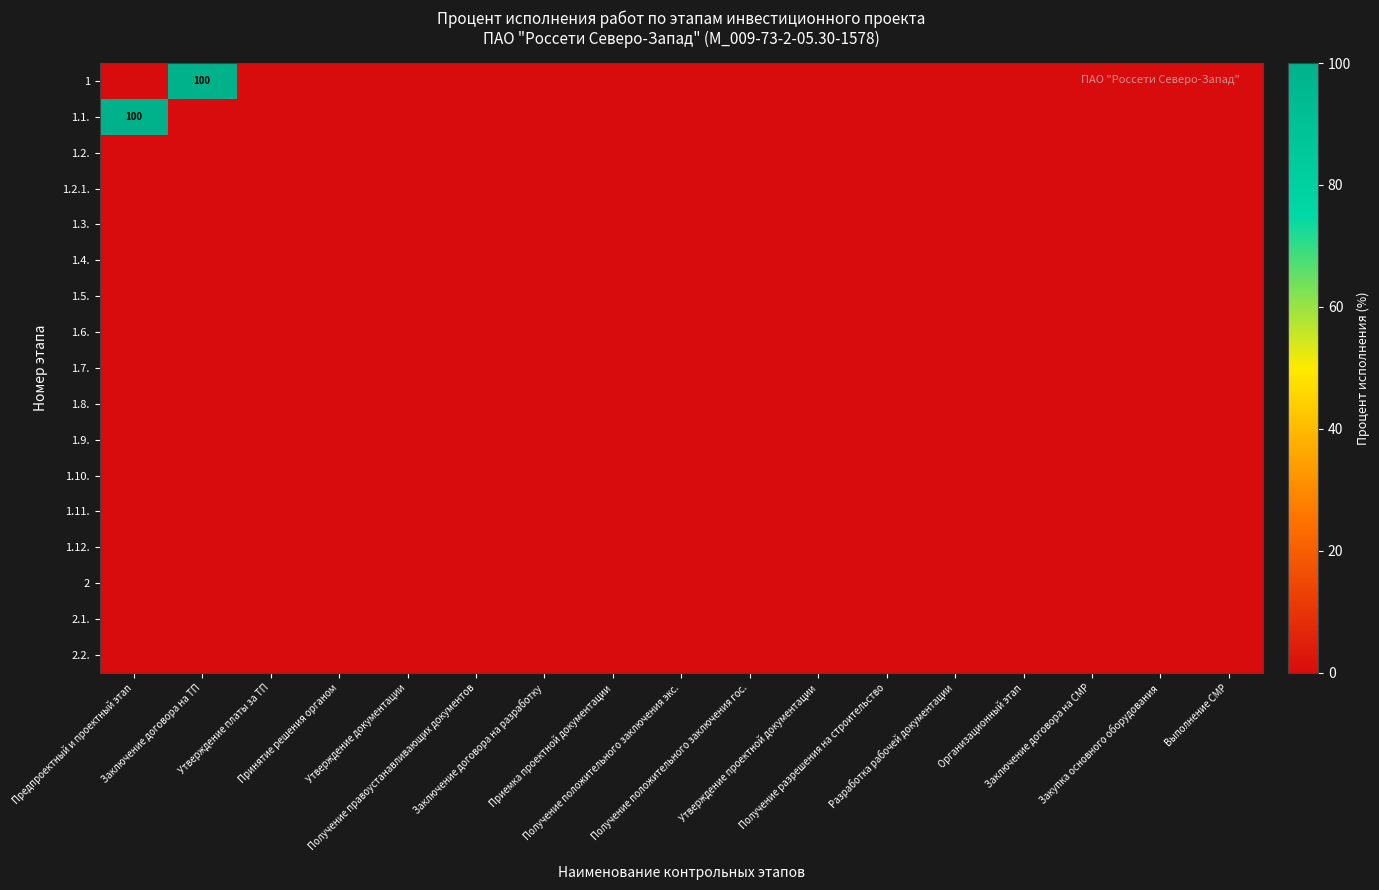

Between Утверждение документации and Заключение договора на СМР, which series saw the biggest shift?

1